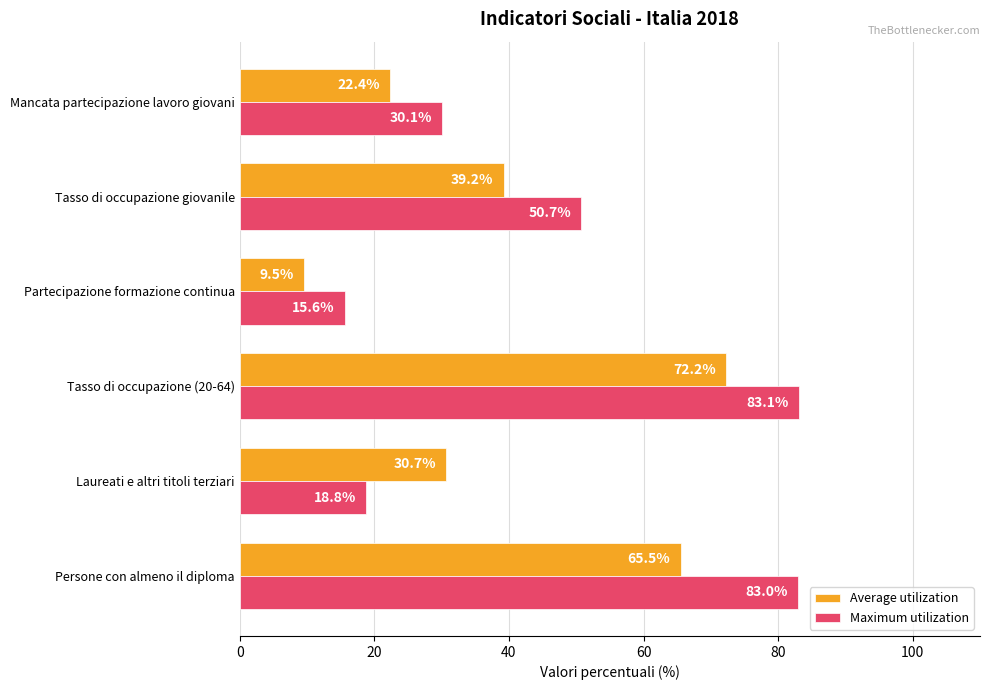

What is the greatest value displayed?

83.1